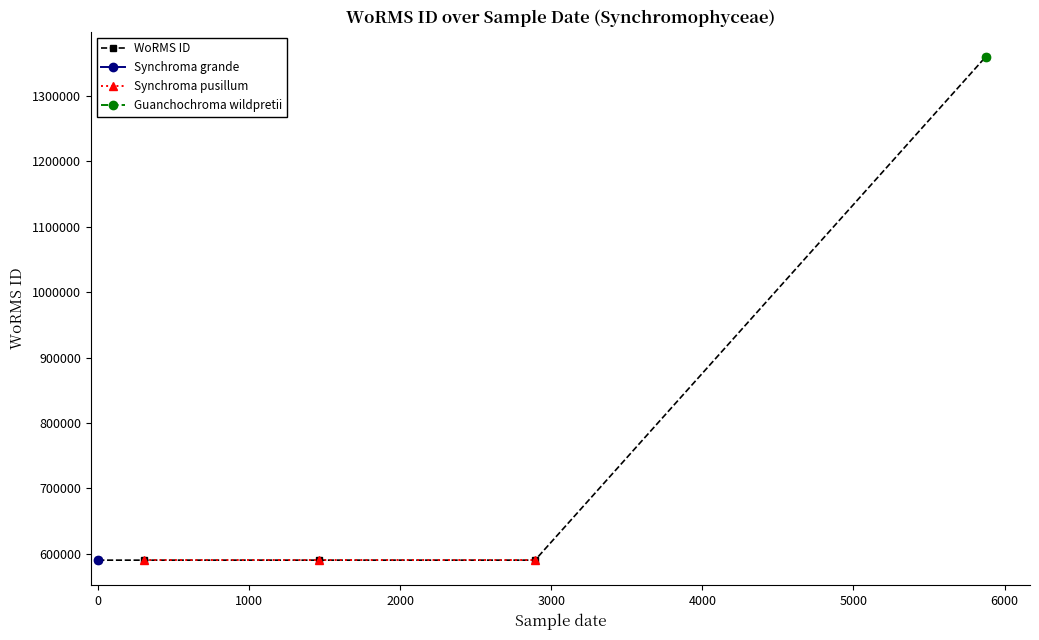

True or false: WoRMS ID has more than 2 interior local peaks.

False